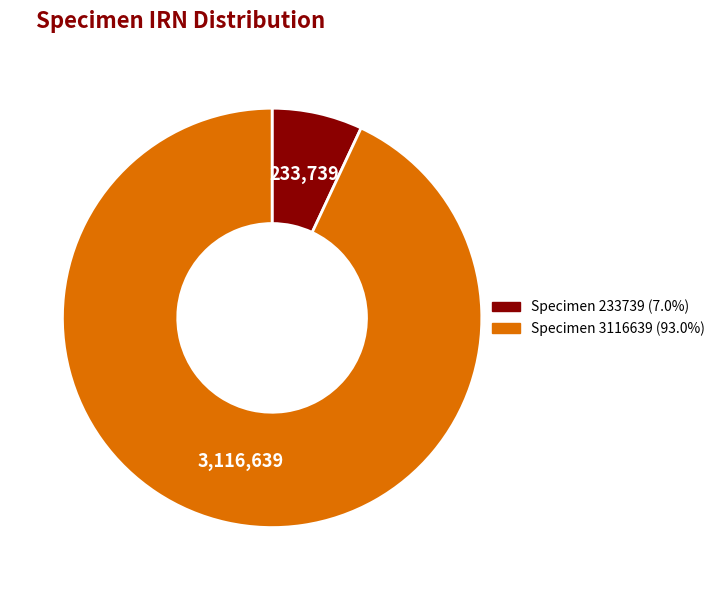

How many slices are in this pie chart?

2